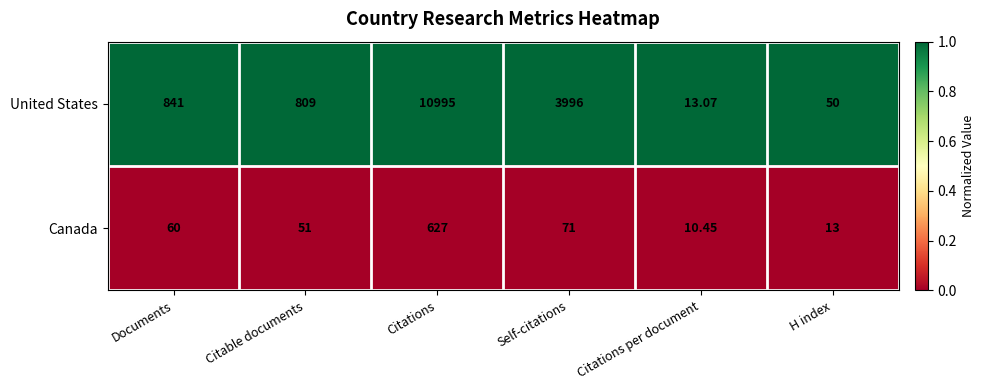

Between Citations and Citations per document, which series saw the biggest shift?

United States